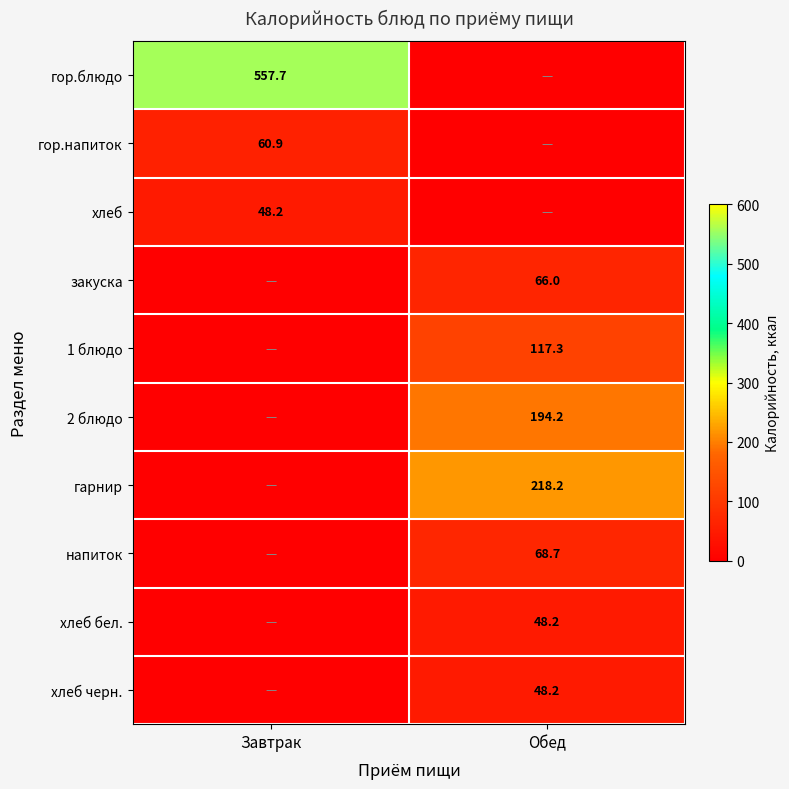

Which has a higher value, Завтрак or Обед?

Завтрак